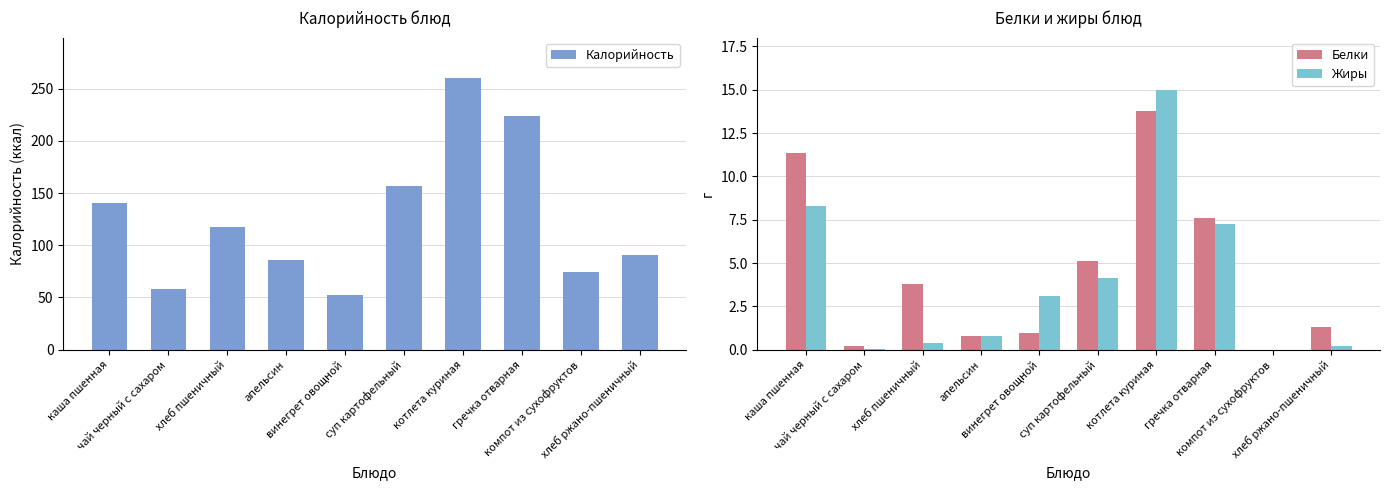

What is the label of the 7th bar from the left?

котлета куриная